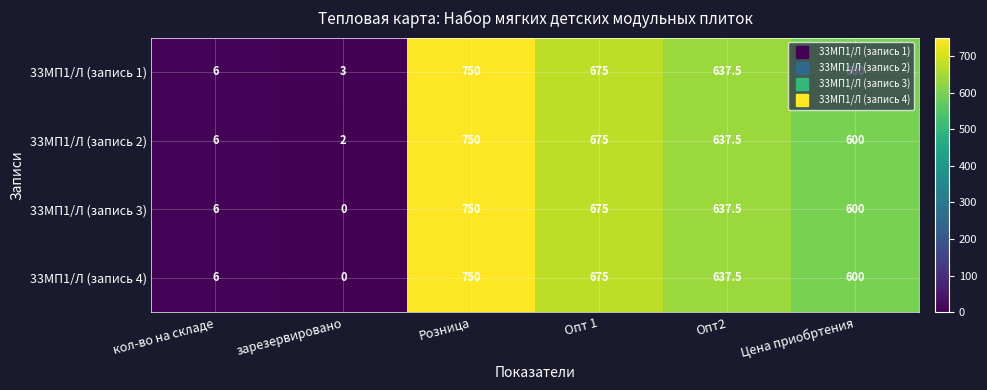

What is the difference between the second highest and minimum values in the 33МП1/Л (запись 2) series?

673.0